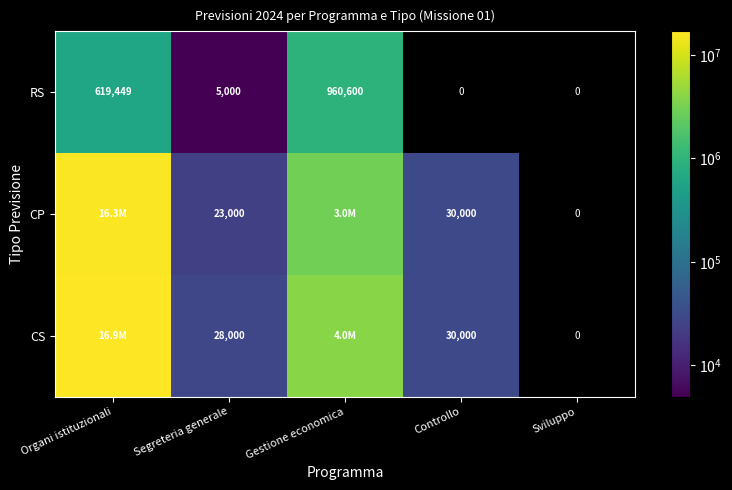

What is the highest value of the CS series?

16896445.0